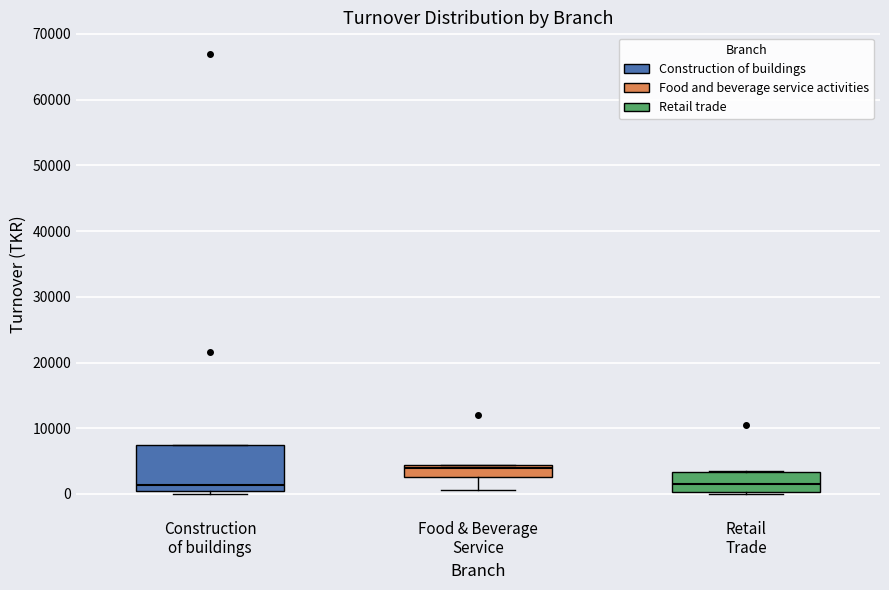

Reading left to right, read every box against the y-axis: the position of its median line, the range the box covers, and the ends of its whiskers. The values are not printed on the chart, so give them approximately, as read against the axis.

Construction of buildings: median 1000 (just above the box's lower edge), box 1000 to 8000, whiskers 0 to 8000
Food & Beverage Service: median 4000 (just below the box's upper edge), box 3000 to 4000, whiskers 1000 to 4000
Retail Trade: median 1000, box 0 to 3000, whiskers 0 to 3000